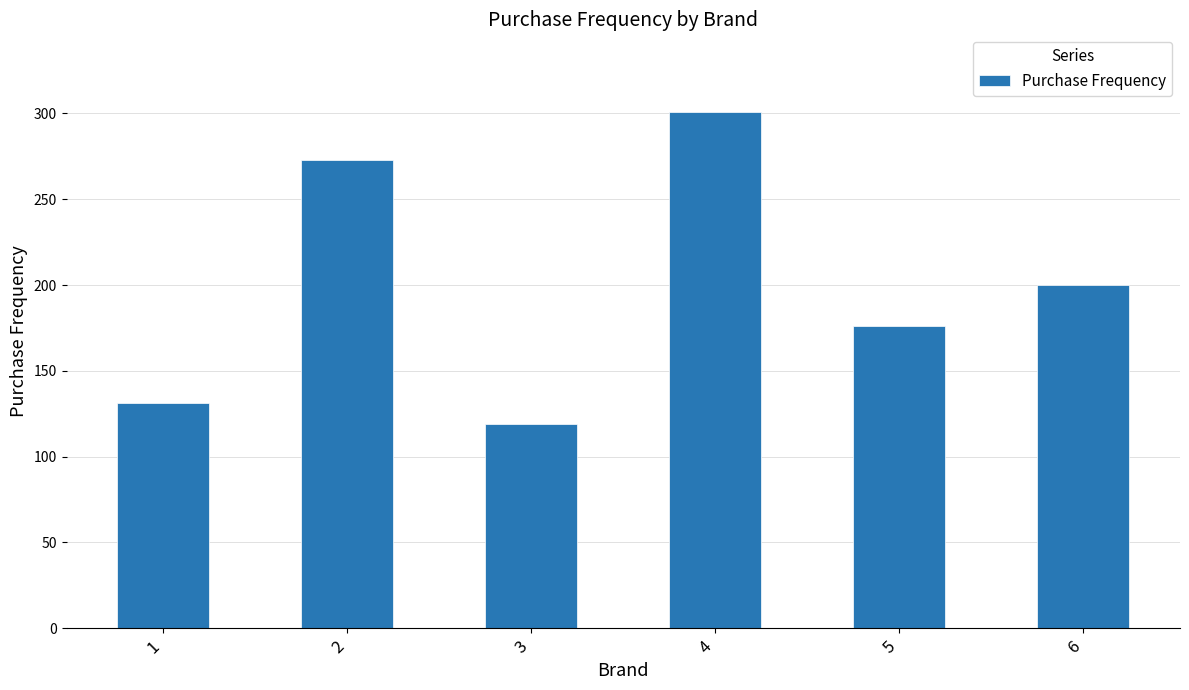

At which label is the value closest to 210?

6